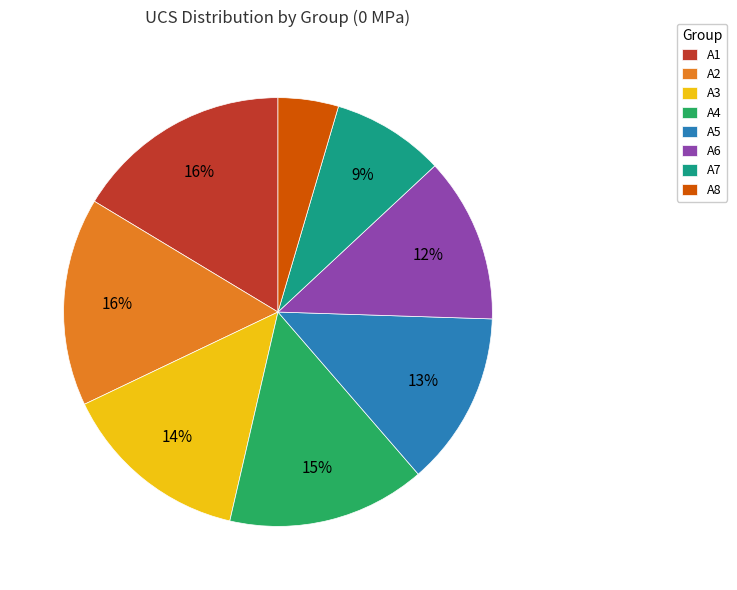

Is there any slice that represents more than half of the pie?

No